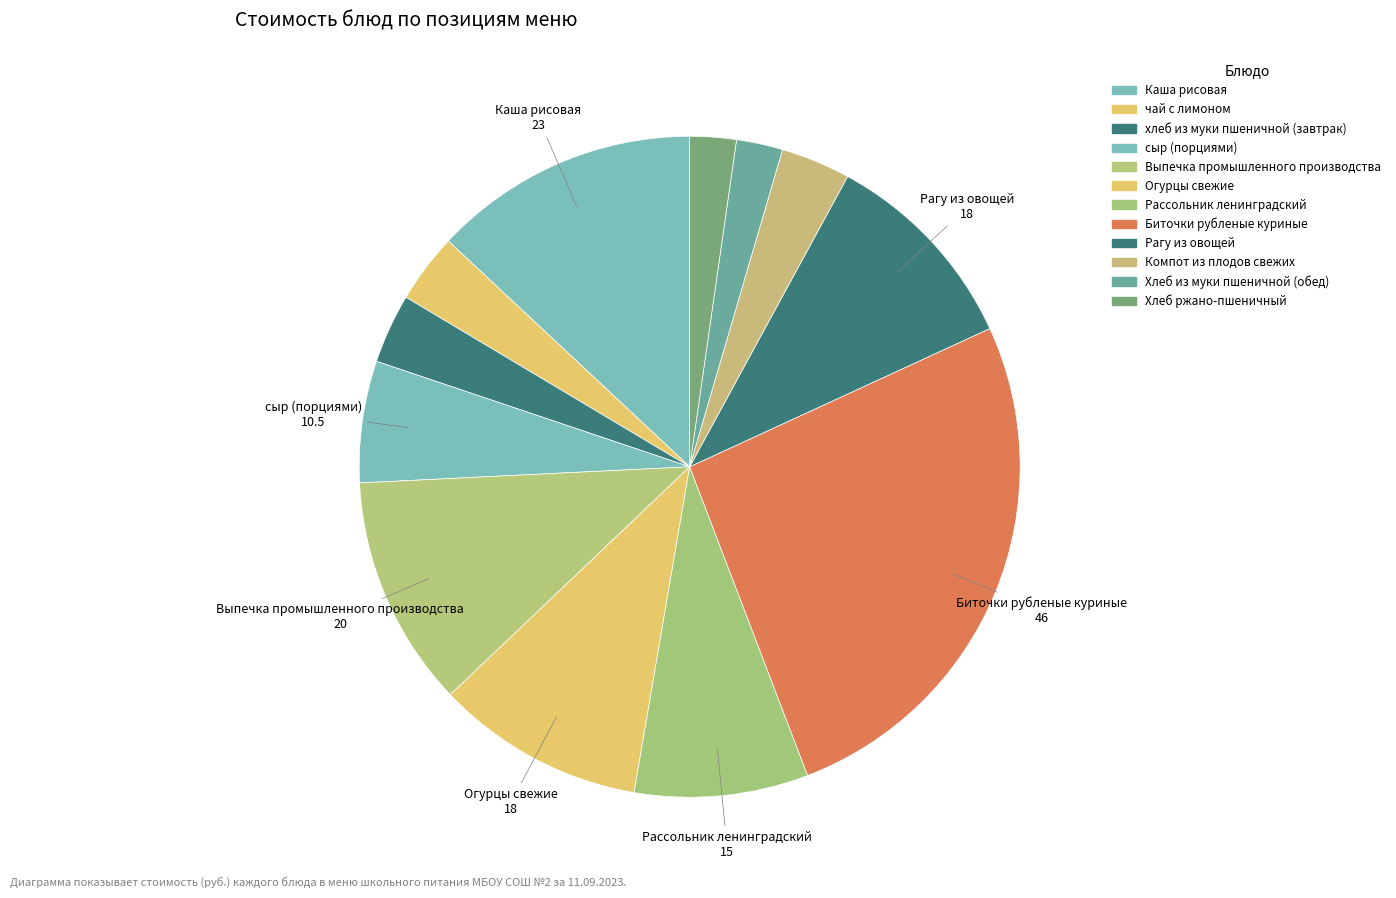

How many slices are in this pie chart?

12